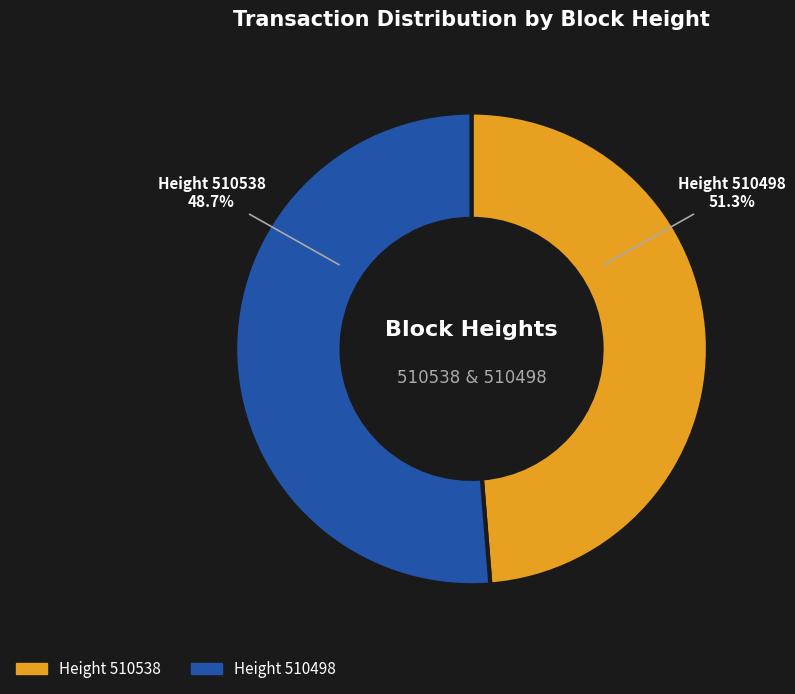

Does 510538 represent more than half of the total?

No